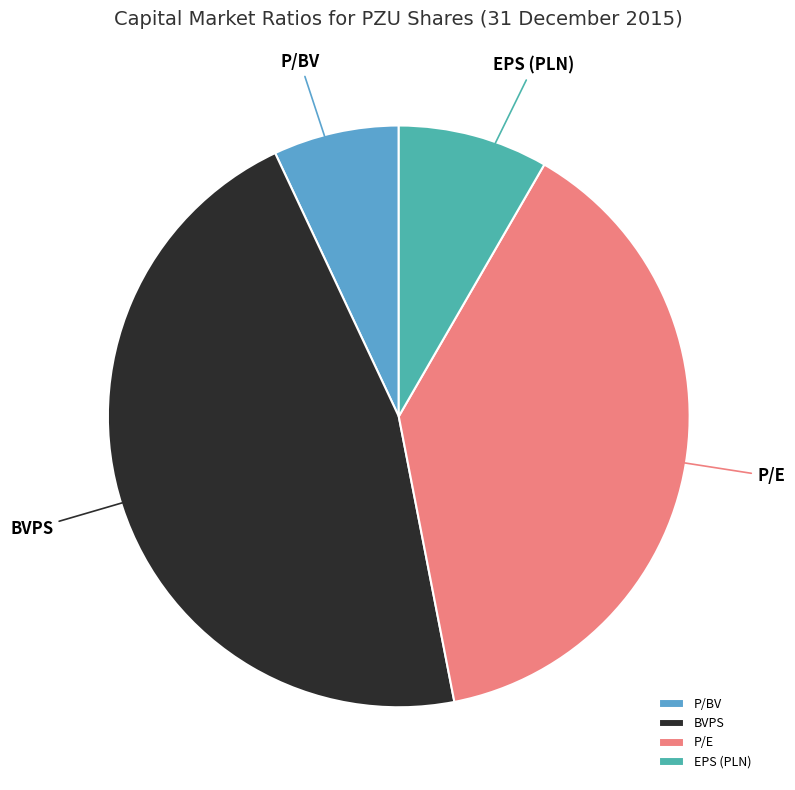

What is the largest slice in the pie chart?

BVPS